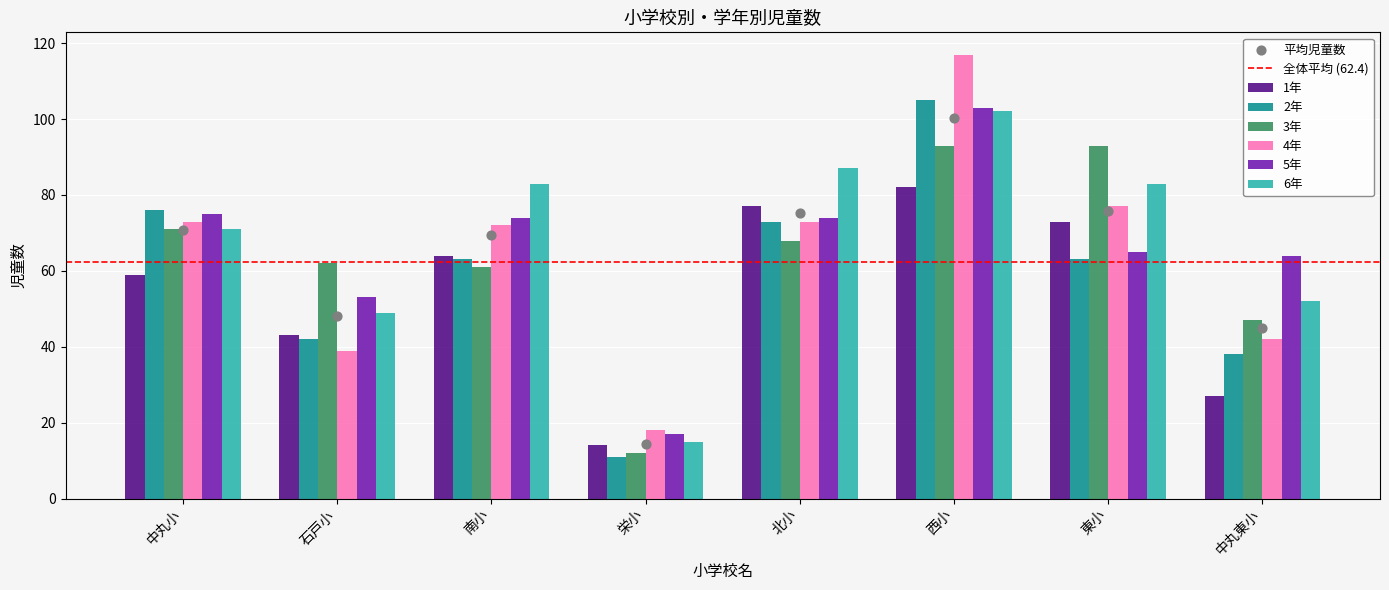

At which category is the sum across all series the highest?

西小